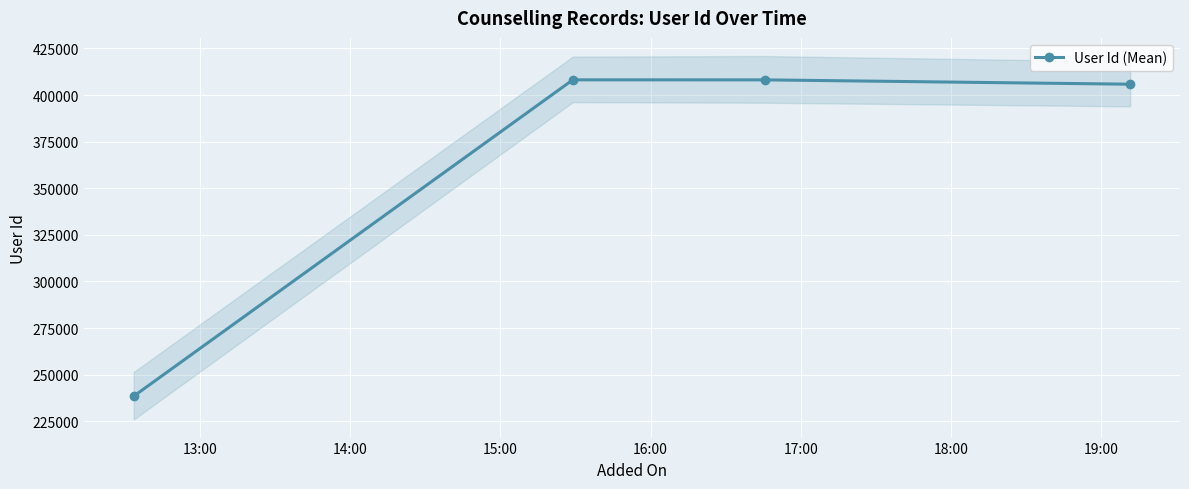

What is the value of the User Id (Mean) point at the 1st from the left?

238483